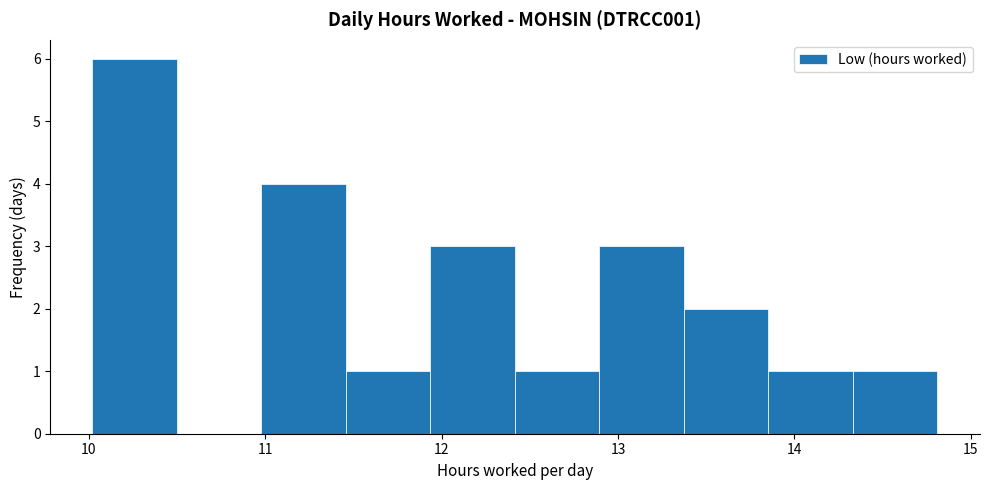

Reading left to right, transcribe this chart: for each bar, give the range it covers on the x-axis and its height. Neither the bar edges nor the heights are printed on the chart, so give them approximately, as read against the axes.

10.0 to 10.5: 6
10.5 to 11.0: 0
11.0 to 11.5: 4
11.5 to 11.9: 1
11.9 to 12.4: 3
12.4 to 12.9: 1
12.9 to 13.4: 3
13.4 to 13.9: 2
13.9 to 14.3: 1
14.3 to 14.8: 1